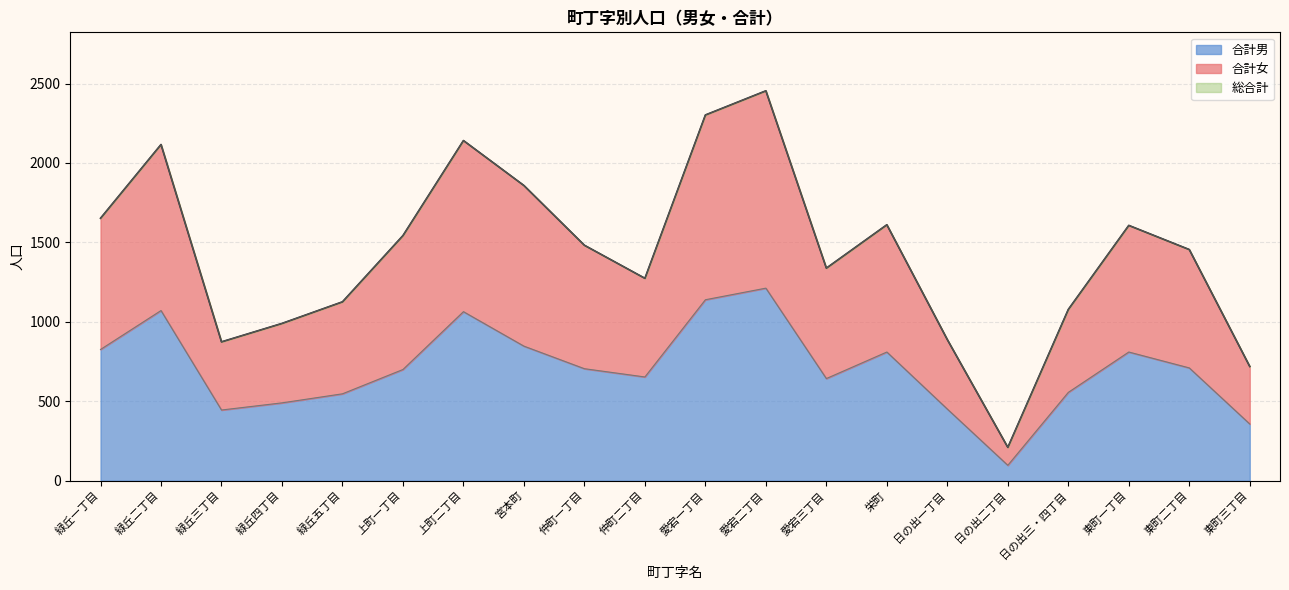

List the labels in order of 合計女 value, largest first.

愛宕二丁目, 愛宕一丁目, 上町二丁目, 緑丘二丁目, 宮本町, 緑丘一丁目, 栄町, 東町一丁目, 上町一丁目, 仲町一丁目, 東町二丁目, 愛宕三丁目, 仲町二丁目, 緑丘五丁目, 日の出三・四丁目, 緑丘四丁目, 日の出一丁目, 緑丘三丁目, 東町三丁目, 日の出二丁目